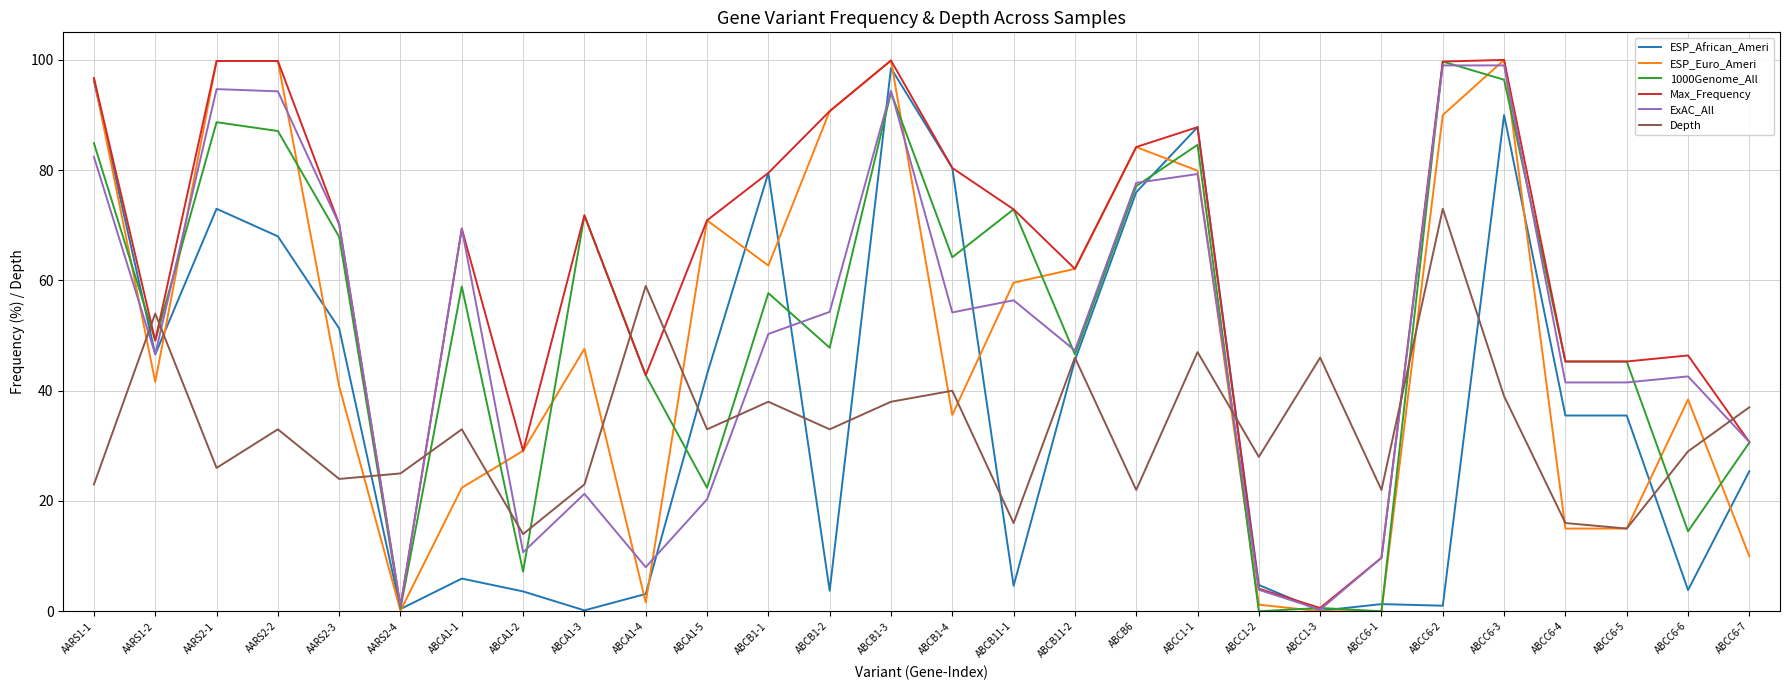

What is the difference between the highest and lowest values at ABCB11-1?

68.3